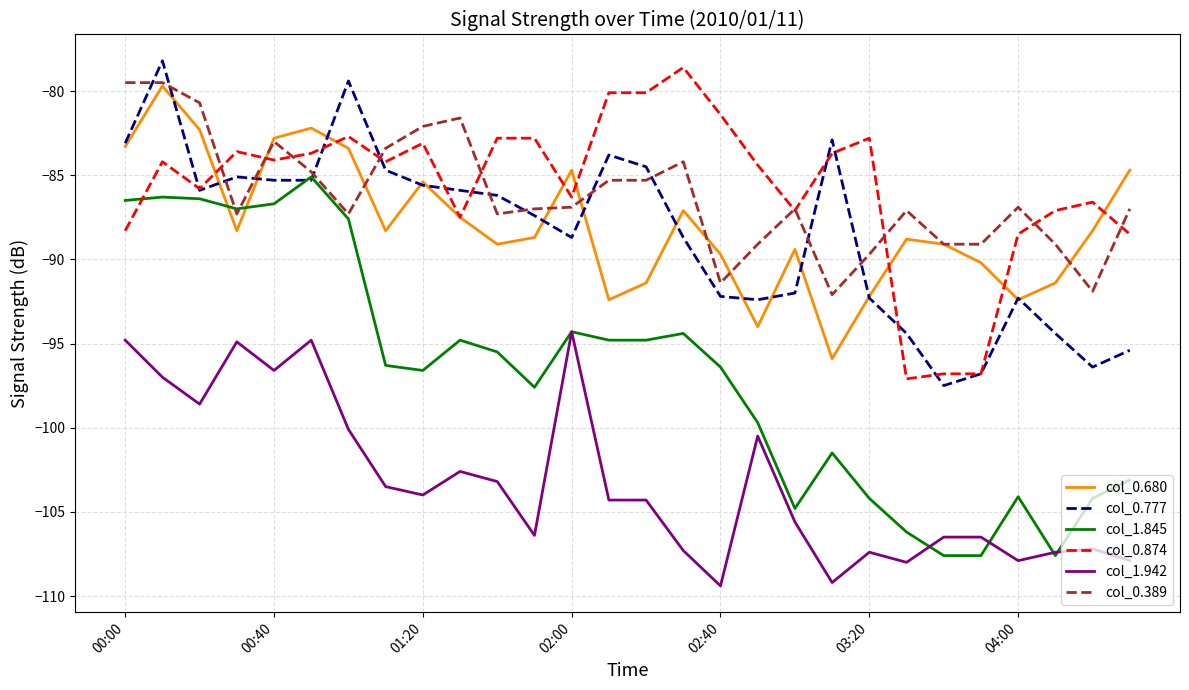

What is the maximum value for col_1.845?

-85.1